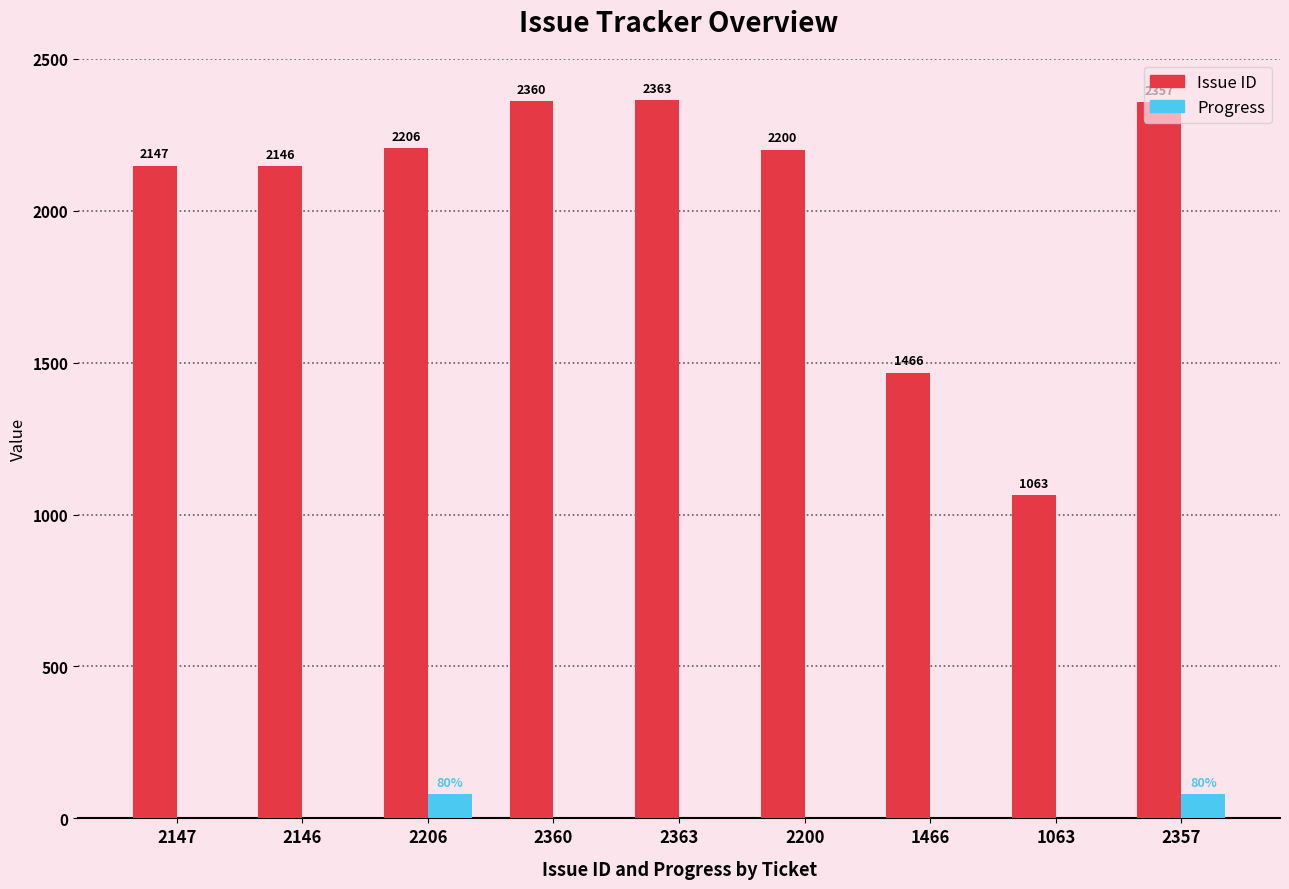

What is the maximum value shown in the chart?

2363